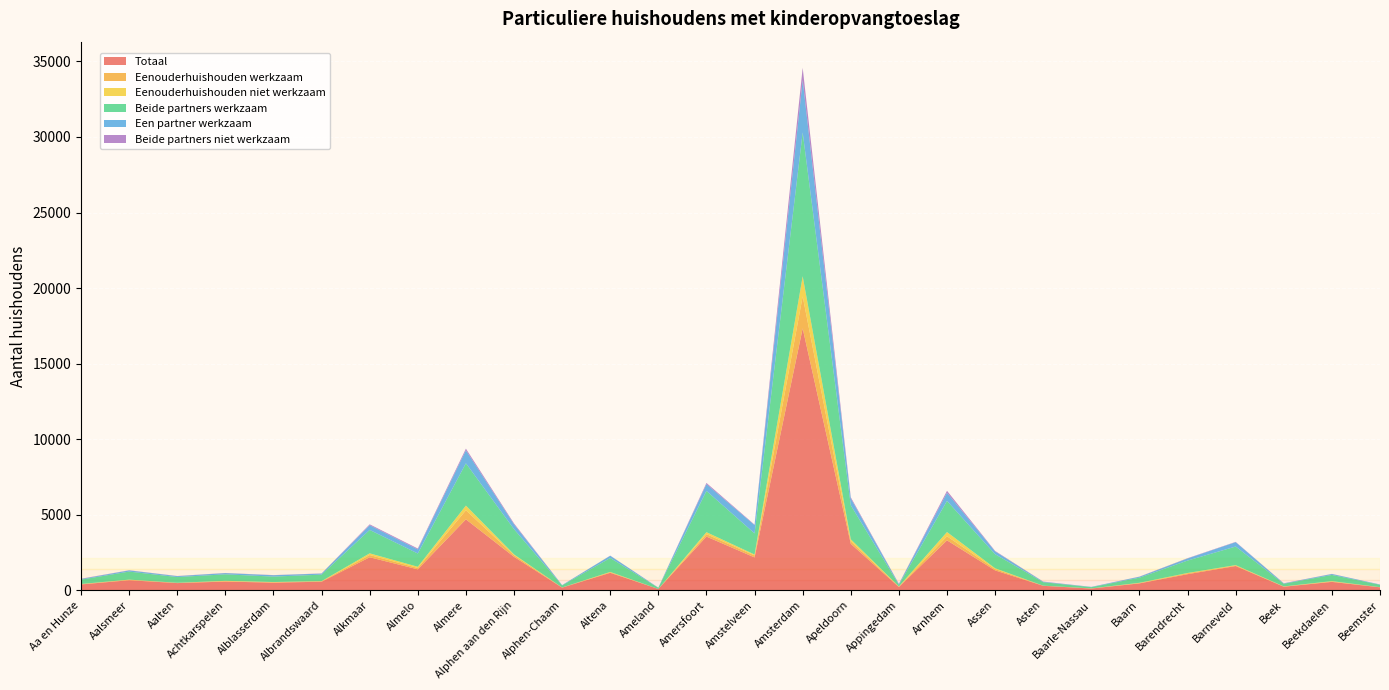

Reading right to left, list all the values displayed in this chart.

Totaal: Beemster=190	Beekdaelen=550	Beek=230	Barneveld=1600	Barendrecht=1060	Baarn=450	Baarle-Nassau=110	Asten=290	Assen=1310	Arnhem=3300	Appingedam=210	Apeldoorn=3070	Amsterdam=17330	Amstelveen=2170	Amersfoort=3550	Ameland=80	Altena=1150	Alphen-Chaam=170	Alphen aan den Rijn=2210	Almere=4690	Almelo=1380	Alkmaar=2180	Albrandswaard=560	Alblasserdam=500	Achtkarspelen=570	Aalten=470	Aalsmeer=660	Aa en Hunze=380	Totaal=335240
Eenouderhuishouden werkzaam: Beemster=10	Beekdaelen=30	Beek=10	Barneveld=40	Barendrecht=60	Baarn=20	Baarle-Nassau=10	Asten=10	Assen=90	Arnhem=270	Appingedam=30	Apeldoorn=170	Amsterdam=2120	Amstelveen=130	Amersfoort=160	Ameland=0	Altena=40	Alphen-Chaam=10	Alphen aan den Rijn=110	Almere=600	Almelo=90	Alkmaar=150	Albrandswaard=30	Alblasserdam=20	Achtkarspelen=30	Aalten=20	Aalsmeer=30	Aa en Hunze=20	Totaal=22380
Eenouderhuishouden niet werkzaam: Beemster=0	Beekdaelen=20	Beek=10	Barneveld=20	Barendrecht=20	Baarn=20	Baarle-Nassau=0	Asten=0	Assen=50	Arnhem=280	Appingedam=10	Apeldoorn=130	Amsterdam=1330	Amstelveen=60	Amersfoort=130	Ameland=0	Altena=20	Alphen-Chaam=0	Alphen aan den Rijn=50	Almere=310	Almelo=80	Alkmaar=110	Albrandswaard=10	Alblasserdam=20	Achtkarspelen=20	Aalten=0	Aalsmeer=10	Aa en Hunze=10	Totaal=15220
Beide partners werkzaam: Beemster=160	Beekdaelen=410	Beek=180	Barneveld=1230	Barendrecht=820	Baarn=340	Baarle-Nassau=80	Asten=230	Assen=930	Arnhem=2060	Appingedam=110	Apeldoorn=2250	Amsterdam=9520	Amstelveen=1400	Amersfoort=2730	Ameland=80	Altena=920	Alphen-Chaam=140	Alphen aan den Rijn=1670	Almere=2800	Almelo=880	Alkmaar=1550	Albrandswaard=430	Alblasserdam=360	Achtkarspelen=430	Aalten=380	Aalsmeer=530	Aa en Hunze=290	Totaal=237400
Een partner werkzaam: Beemster=20	Beekdaelen=60	Beek=20	Barneveld=290	Barendrecht=140	Baarn=60	Baarle-Nassau=20	Asten=30	Assen=190	Arnhem=540	Appingedam=50	Apeldoorn=450	Amsterdam=3460	Amstelveen=550	Amersfoort=450	Ameland=10	Altena=150	Alphen-Chaam=20	Alphen aan den Rijn=320	Almere=860	Almelo=270	Alkmaar=310	Albrandswaard=70	Alblasserdam=90	Achtkarspelen=80	Aalten=60	Aalsmeer=80	Aa en Hunze=40	Totaal=49490
Beide partners niet werkzaam: Beemster=0	Beekdaelen=10	Beek=10	Barneveld=20	Barendrecht=20	Baarn=10	Baarle-Nassau=0	Asten=10	Assen=30	Arnhem=130	Appingedam=10	Apeldoorn=80	Amsterdam=820	Amstelveen=30	Amersfoort=80	Ameland=0	Altena=10	Alphen-Chaam=0	Alphen aan den Rijn=60	Almere=110	Almelo=60	Alkmaar=60	Albrandswaard=10	Alblasserdam=10	Achtkarspelen=10	Aalten=10	Aalsmeer=10	Aa en Hunze=20	Totaal=9870